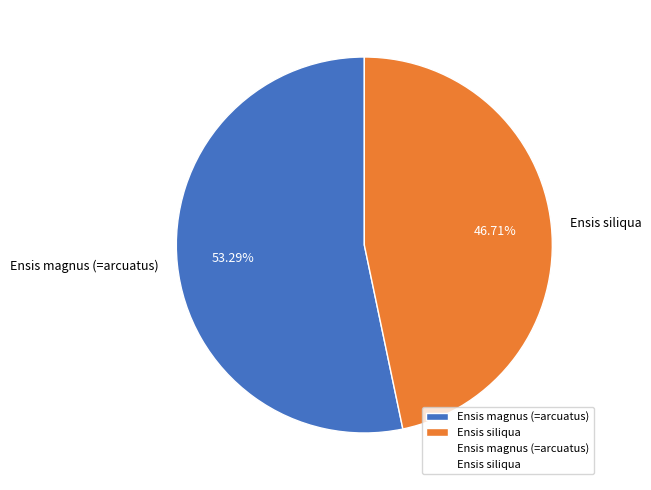

How many slices are in this pie chart?

2